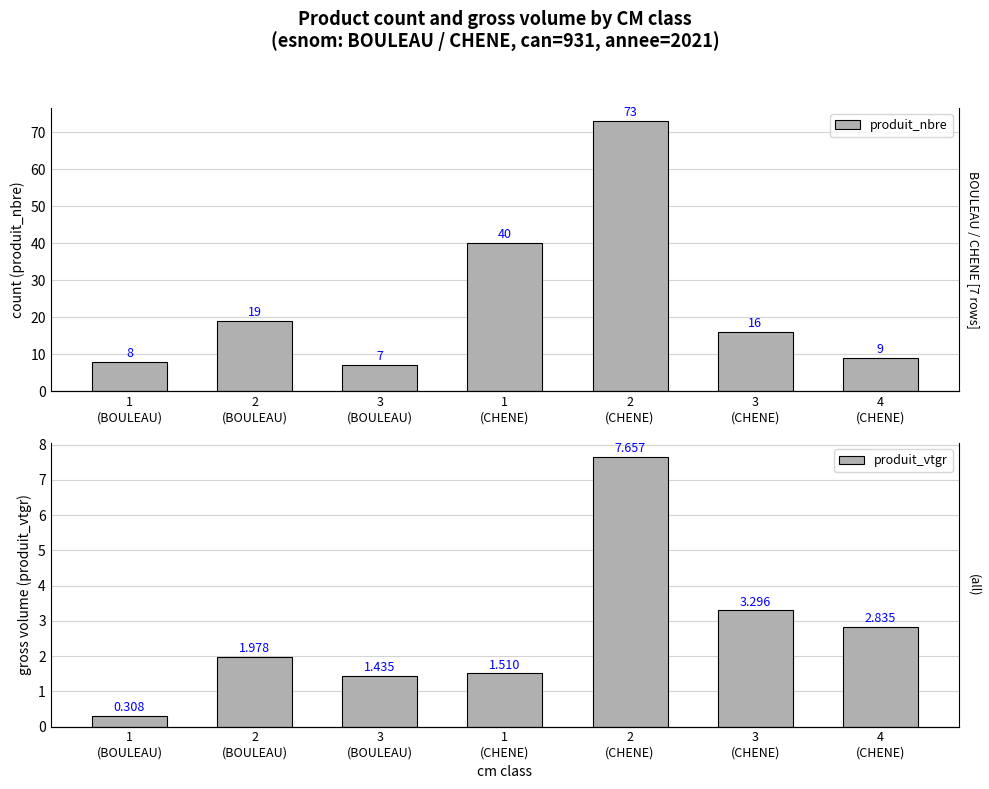

Does the chart contain stacked bars?

No